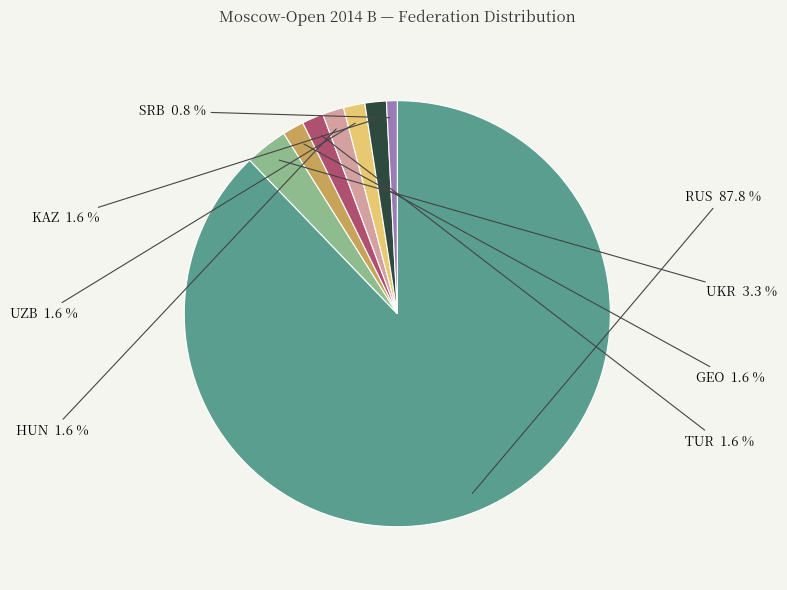

Which slice represents more than half of the pie?

RUS